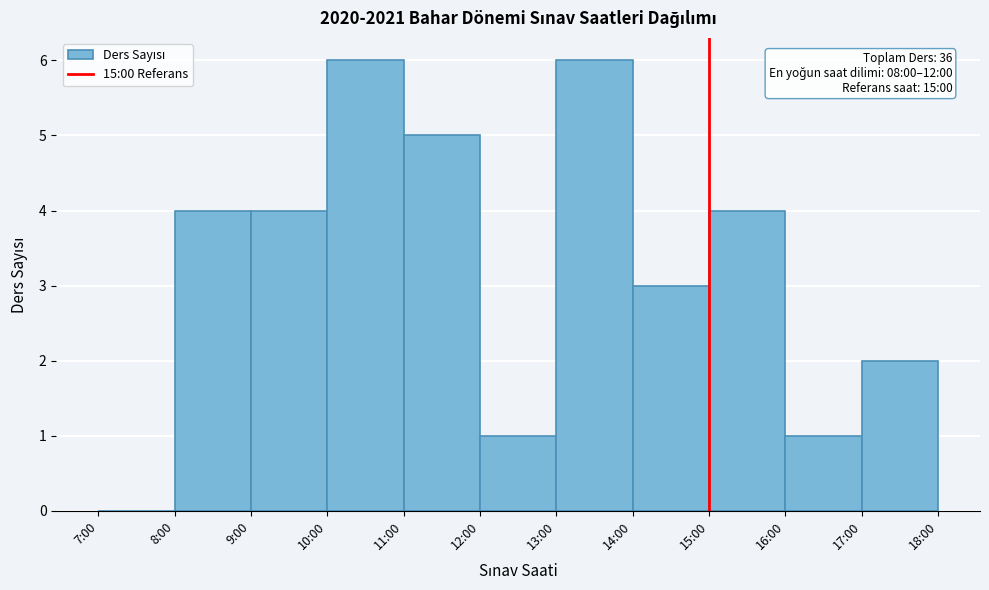

Reading left to right, what are all the values shown in this chart?

7:00=0	8:00=4	9:00=4	10:00=6	11:00=5	12:00=1	13:00=6	14:00=3	15:00=4	16:00=1	17:00=2